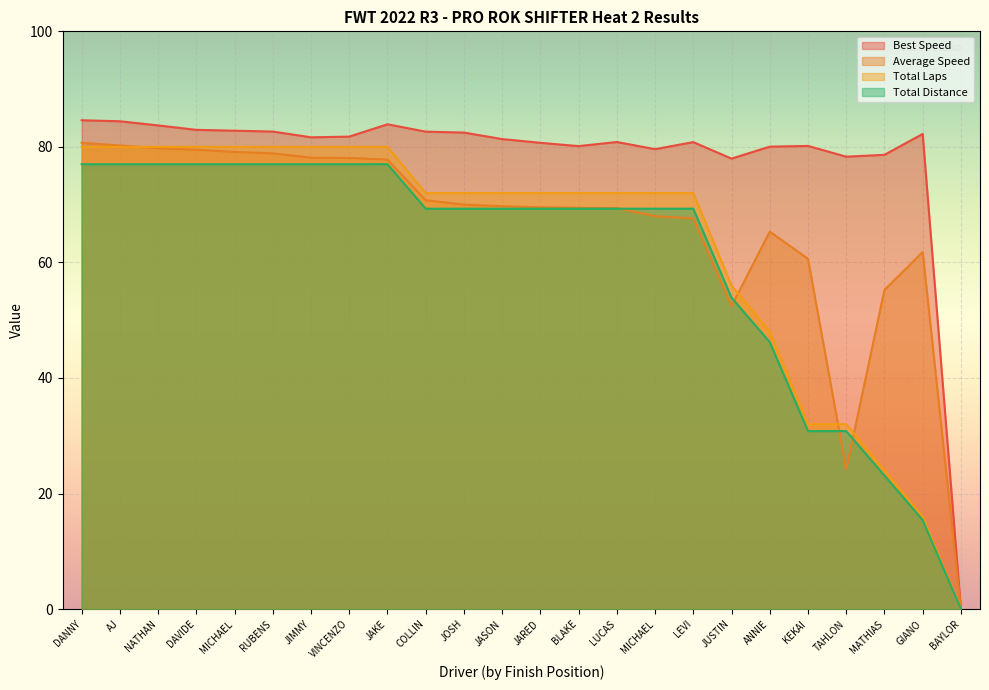

What is the highest value of the Best Speed series?

84.6